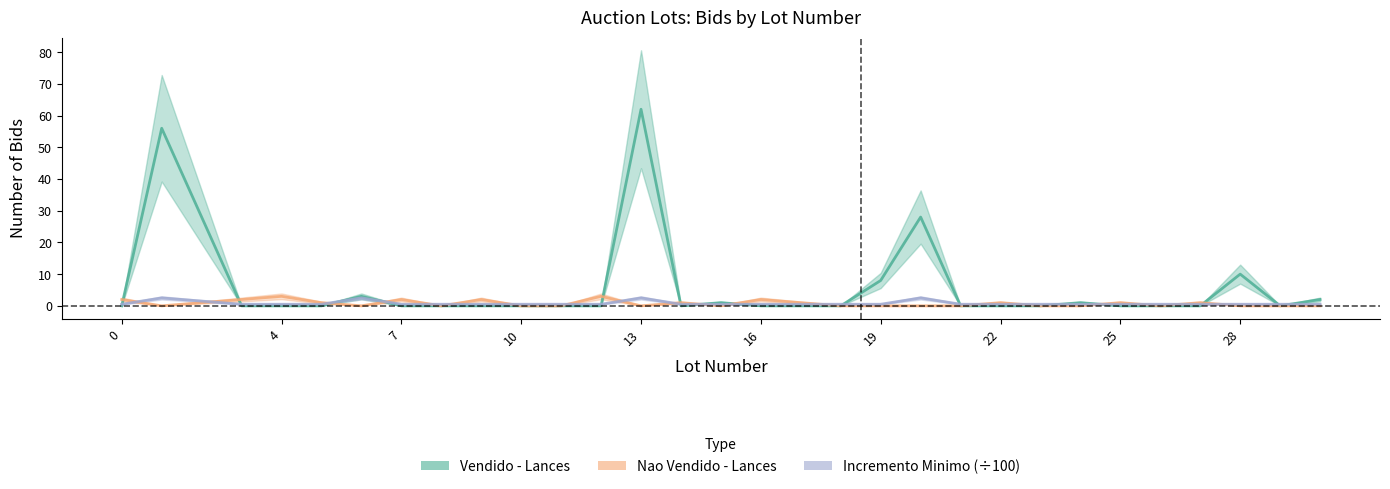

What is the lowest value of the Incremento Minimo (÷100) series?

0.5